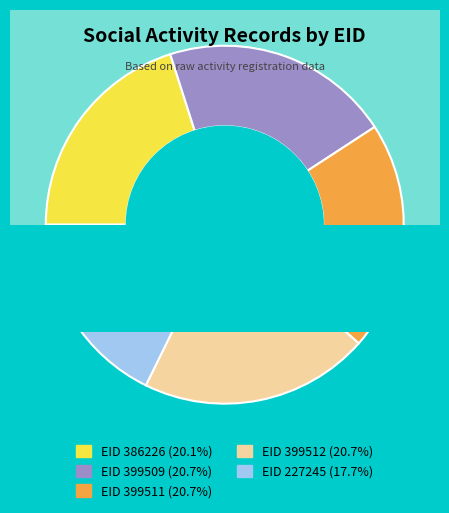

Which has a higher value, 399512 or 399509?

399512